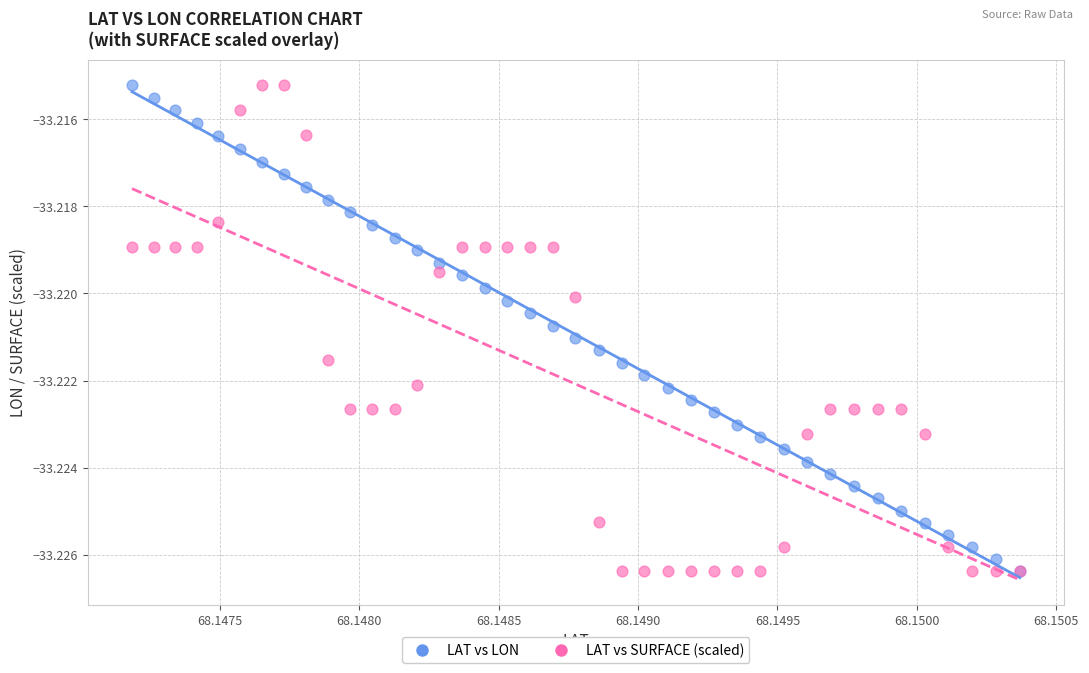

What are all the series names shown in the legend?

LAT vs LON, LAT vs SURFACE (scaled)